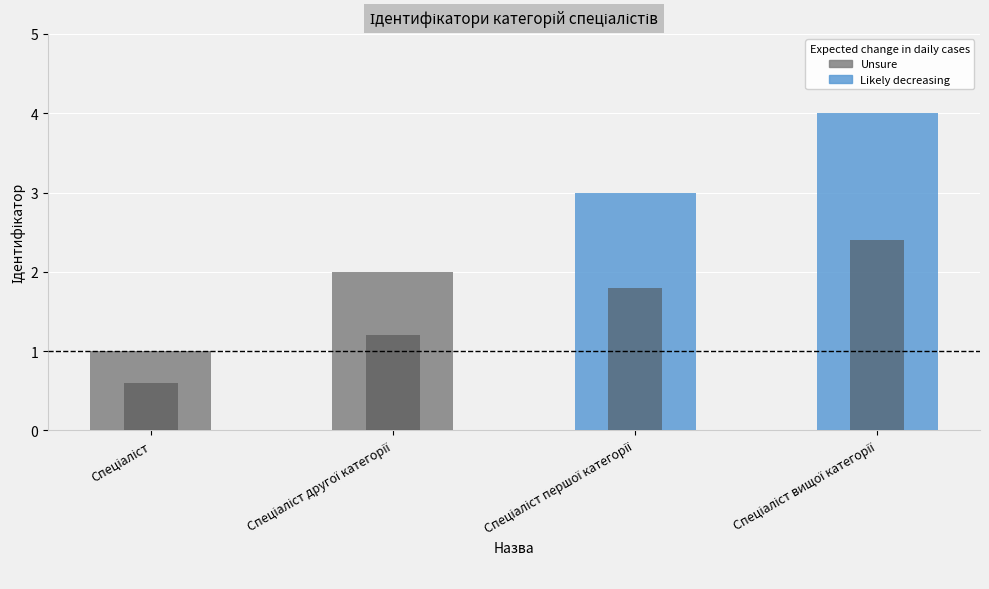

What is the difference between the values at Спеціаліст другої категорії and Спеціаліст першої категорії?

1